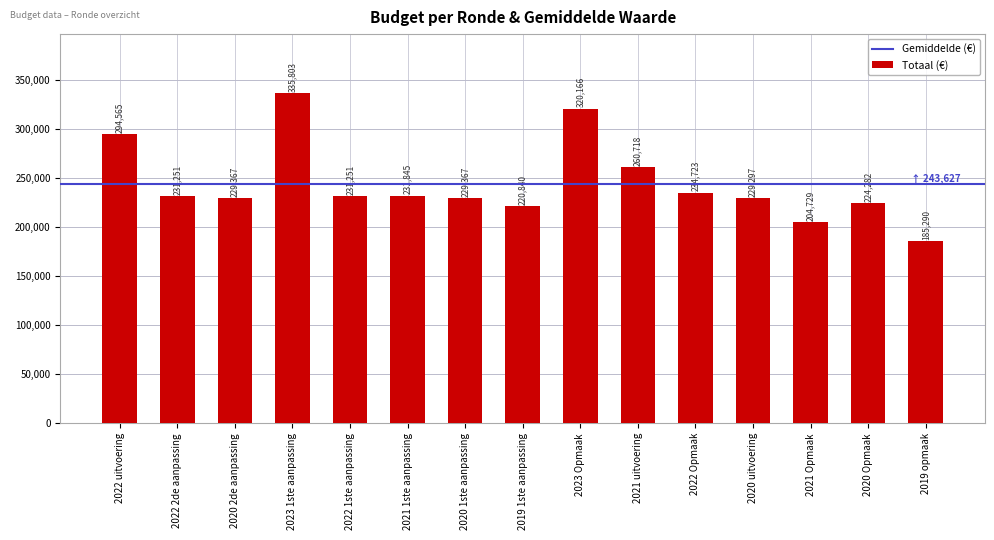

What is the smallest value displayed?

185290